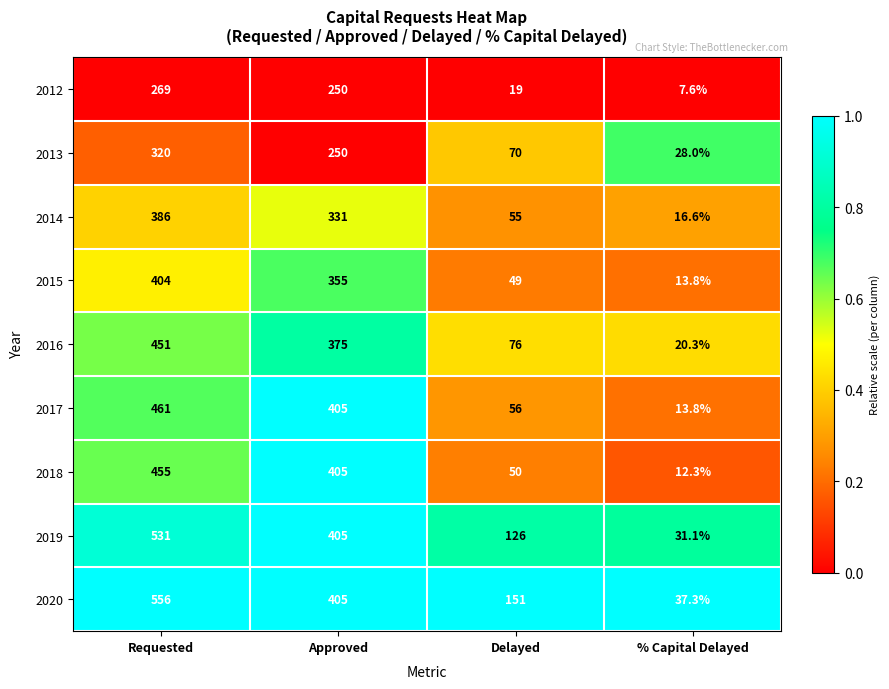

What value does the 2019 series have at % Capital Delayed?

31.1